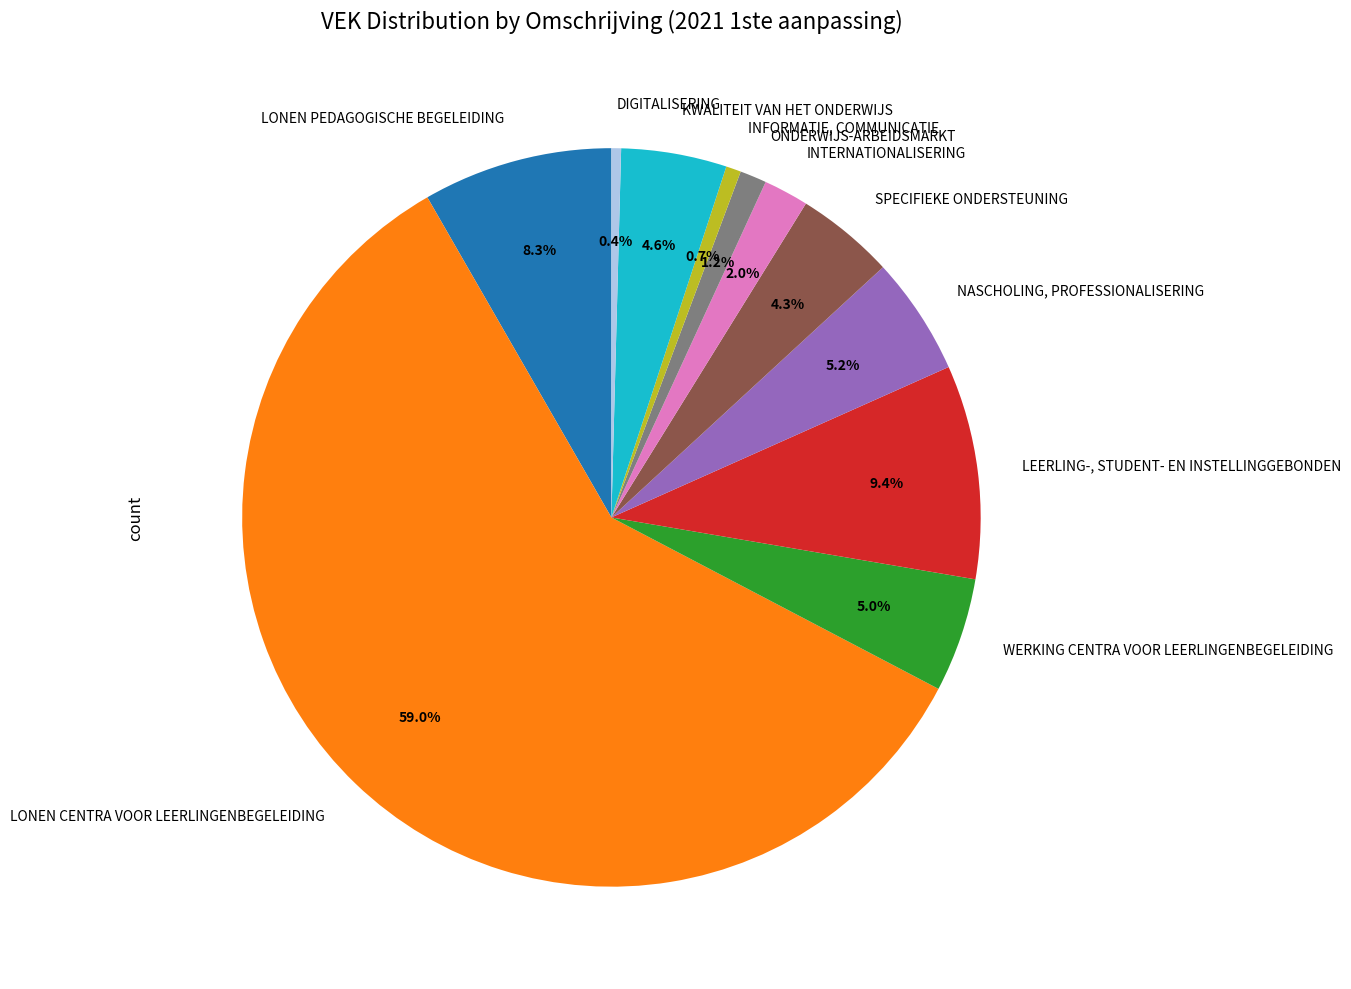

Approximately how many times larger is the value at NASCHOLING, PROFESSIONALISERING compared to INFORMATIE, COMMUNICATIE?

7.9